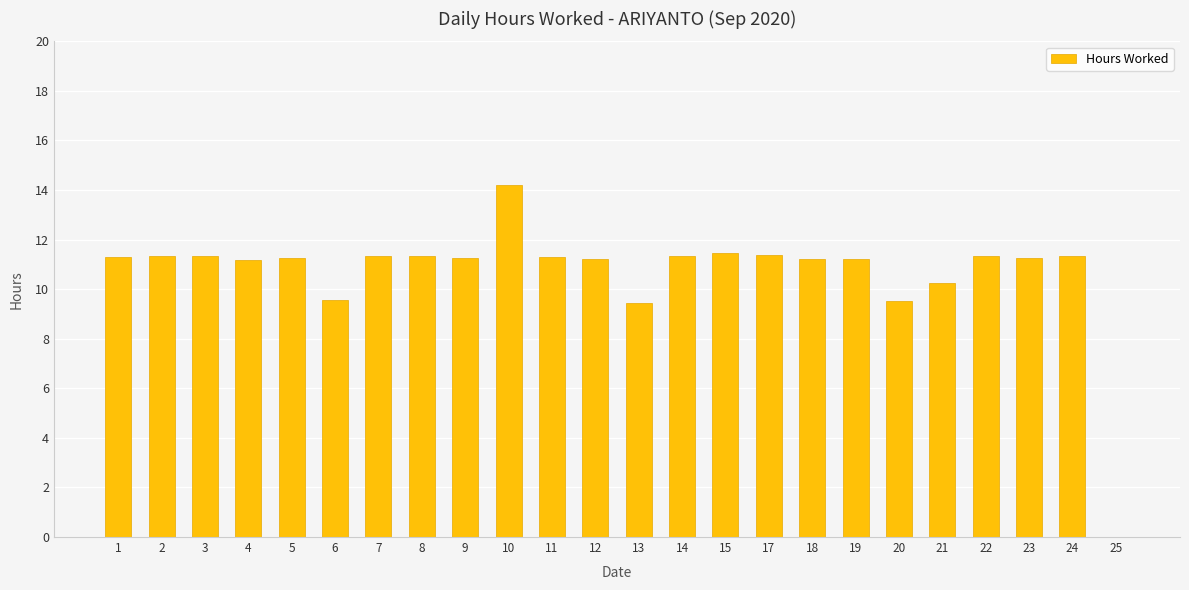

Between 4 and 20, which is larger?

4